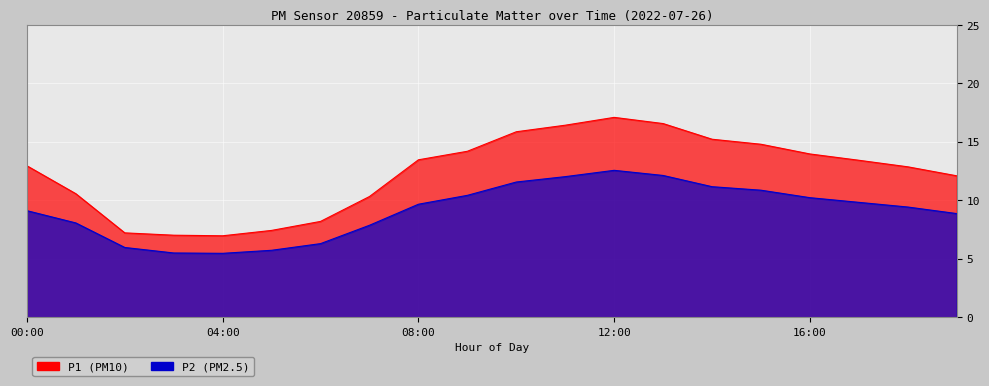

What is the spread (max minus min) of values at 10:00?

4.3